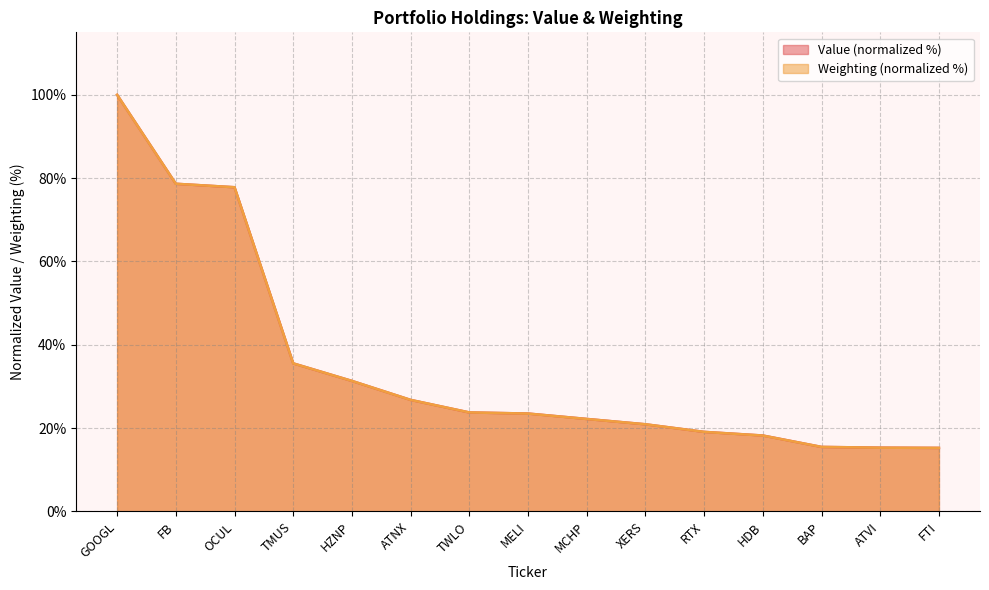

Is it true that Value equals 78.7 at FB?

True